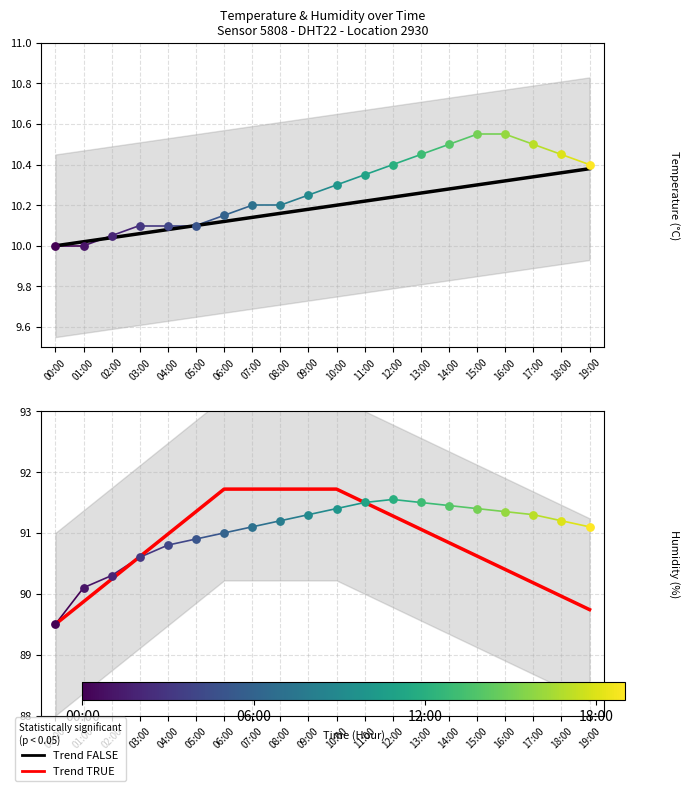

Which series has the largest total across all categories?

Trend (TRUE)